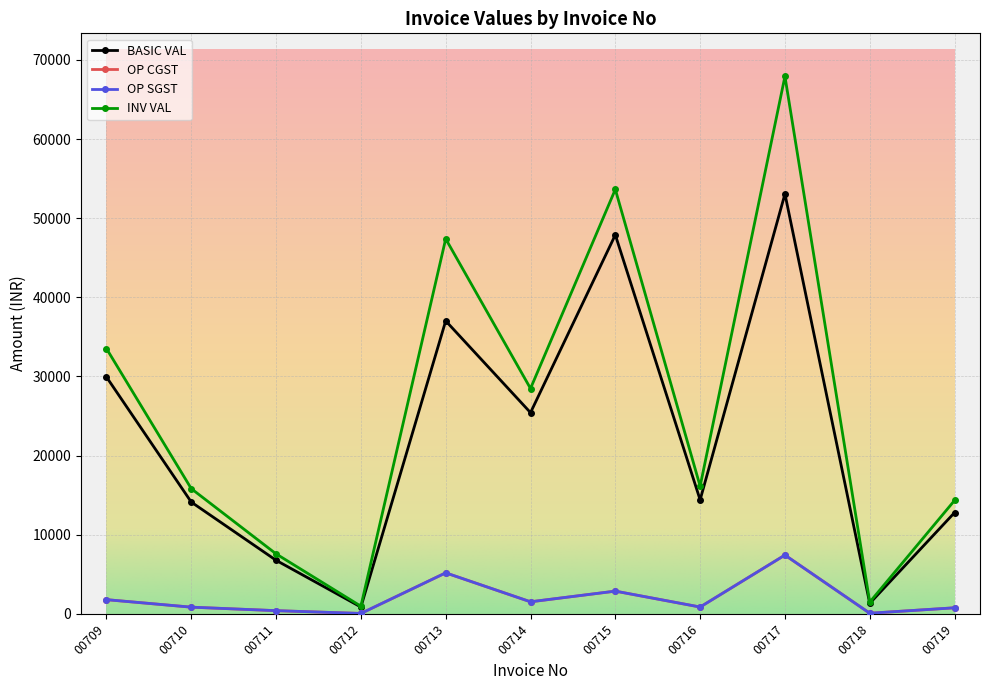

Between 00709 and 00713, which series saw the biggest shift?

INV VAL